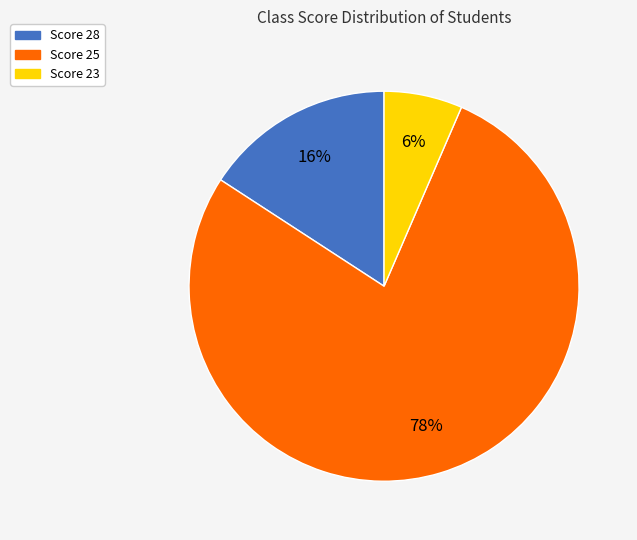

To the nearest percent, what percentage of the pie is Score 25?

78%